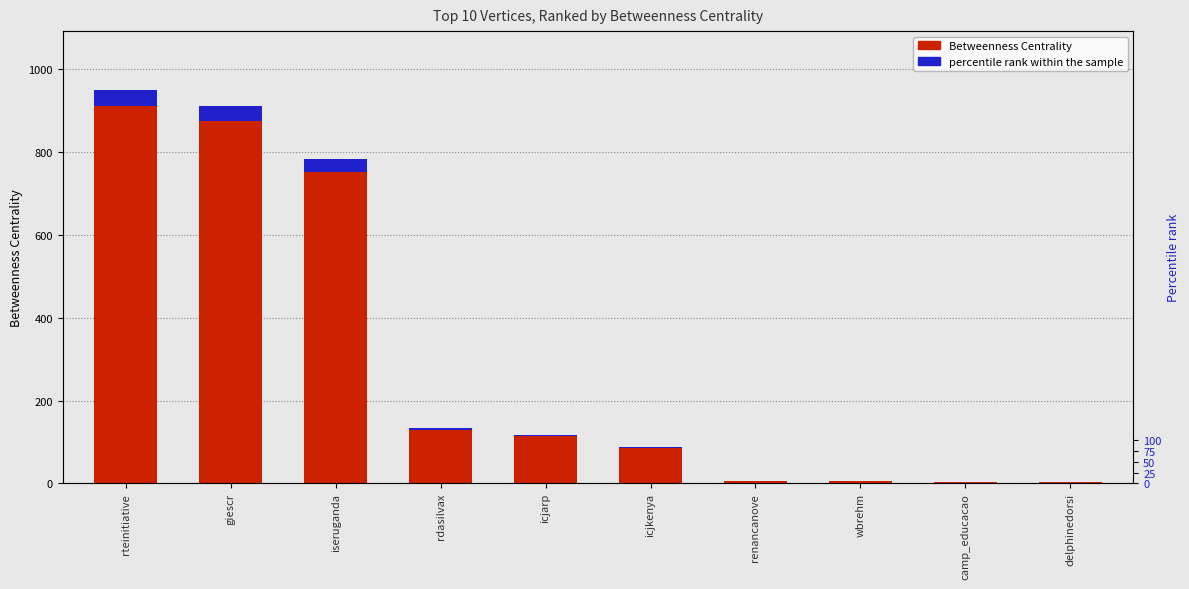

What is the label of the 5th bar from the left?

icjarp